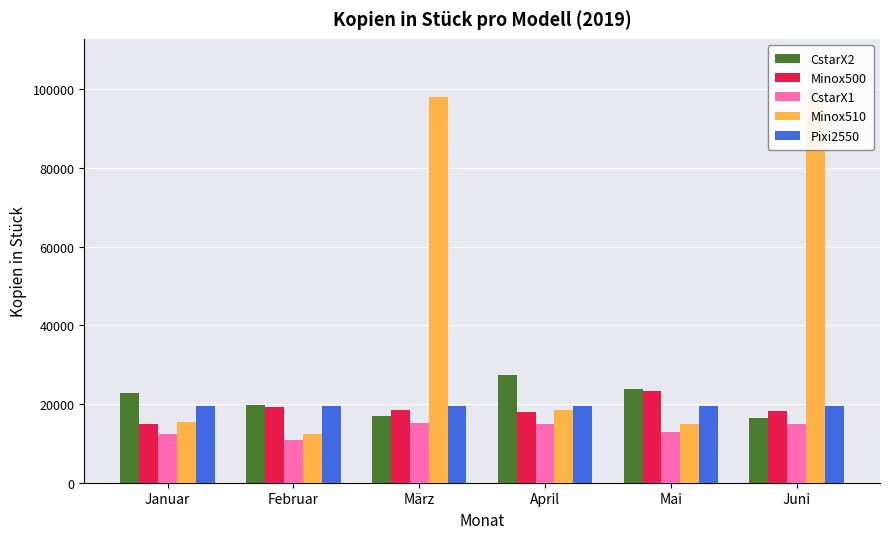

What is the smallest value displayed?

10800